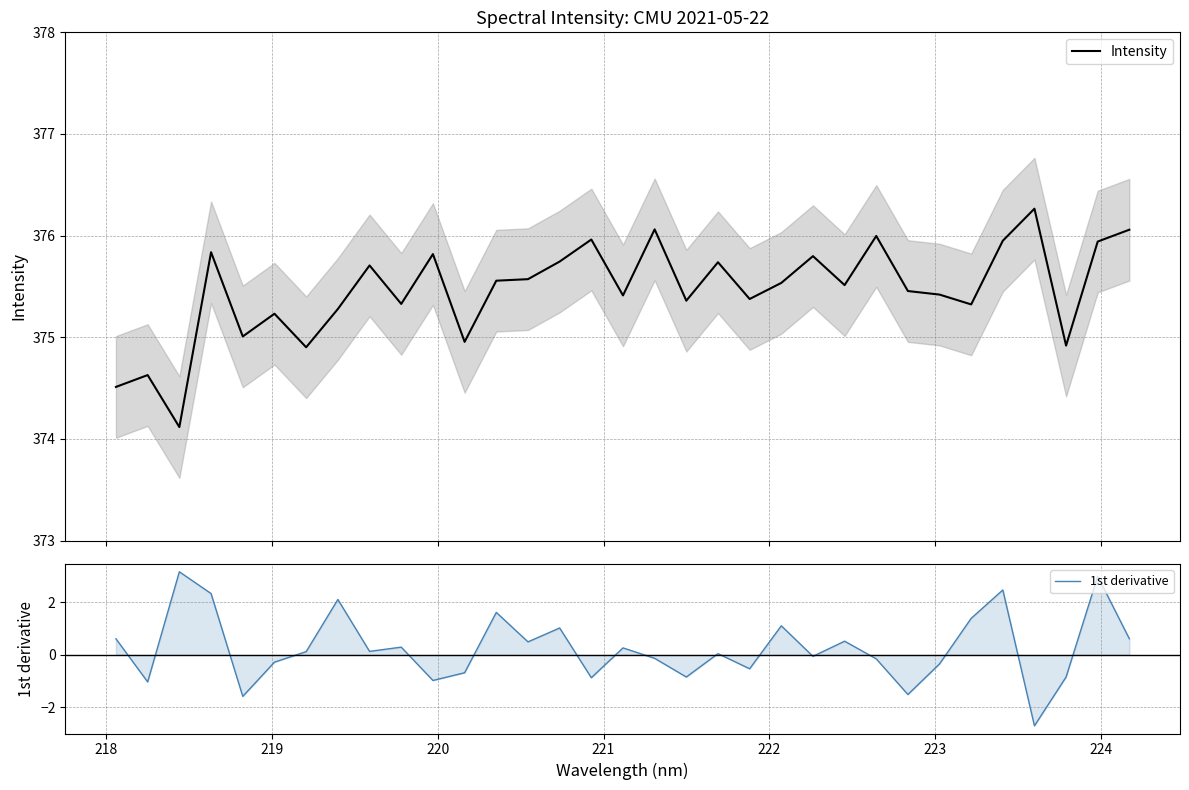

How many values in the Intensity series exceed 375?

27